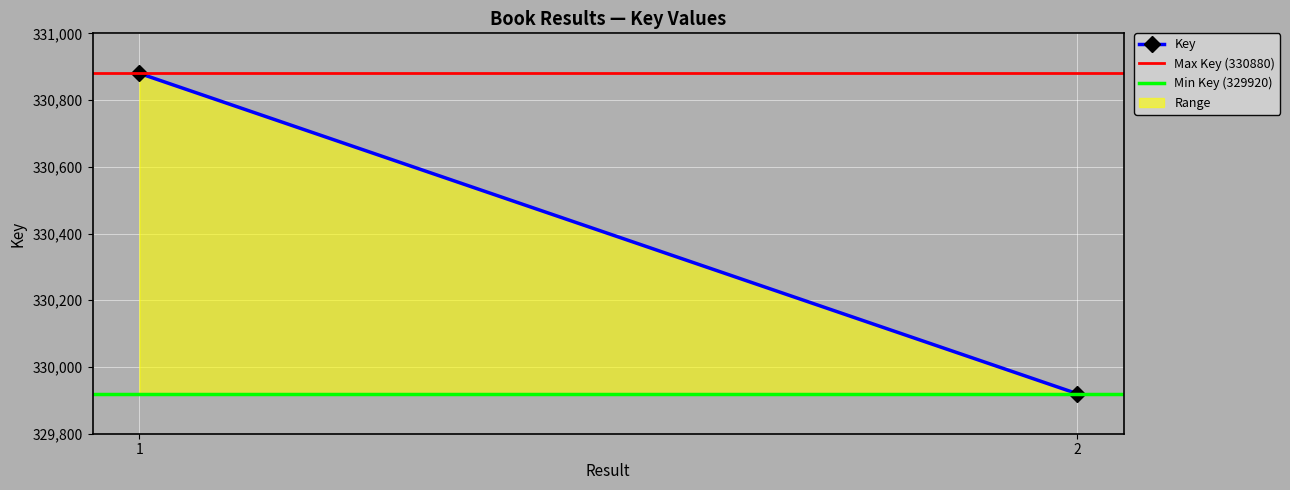

List the labels in order of value, smallest first.

2, 1